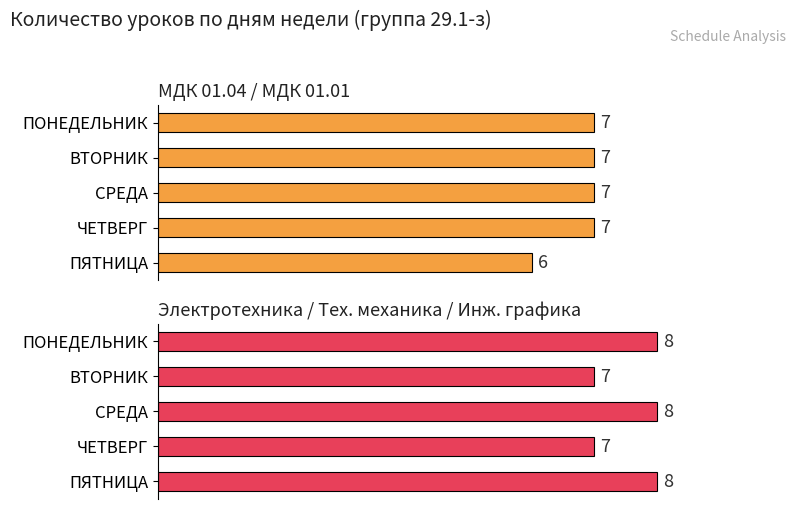

Is it true that Электротехника / Тех. механика / Инж. графика equals 13 at ПОНЕДЕЛЬНИК?

False